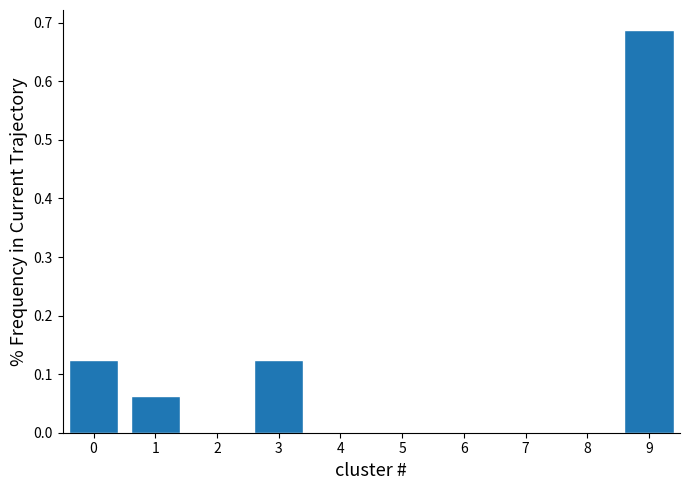

Which category has the highest value across all series?

9